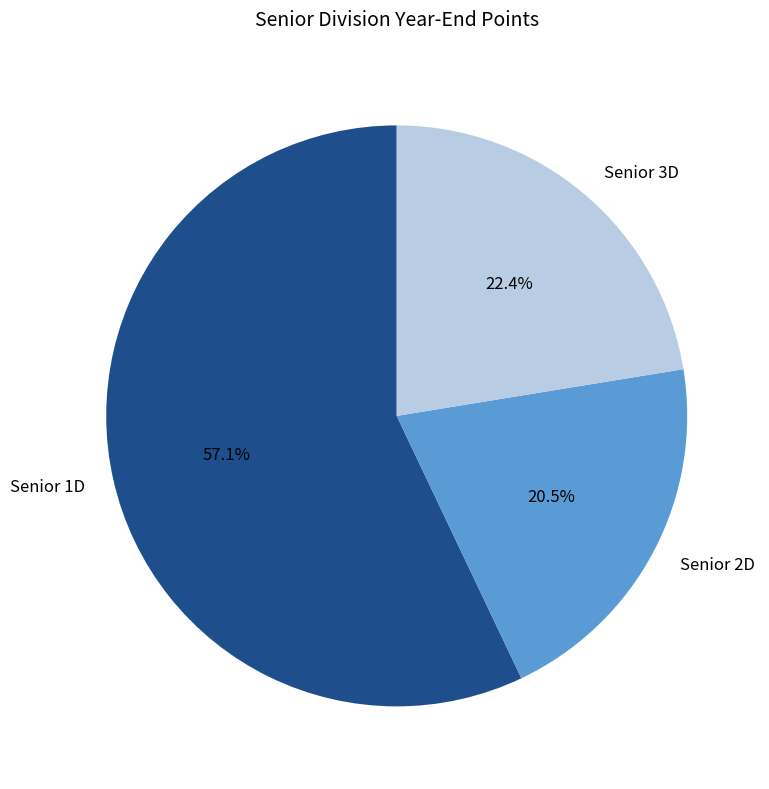

Count the number of slices in the pie.

3